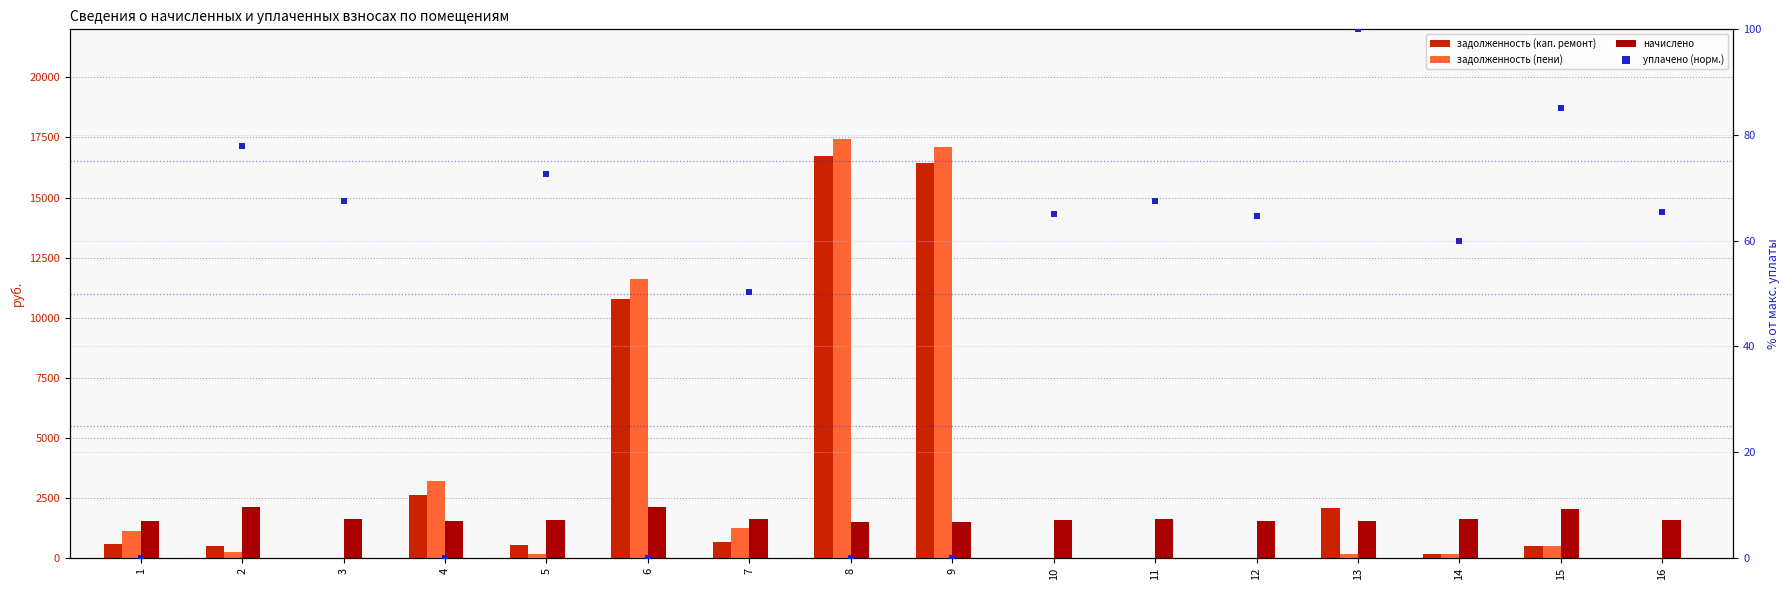

At which category is the sum across all series the highest?

8